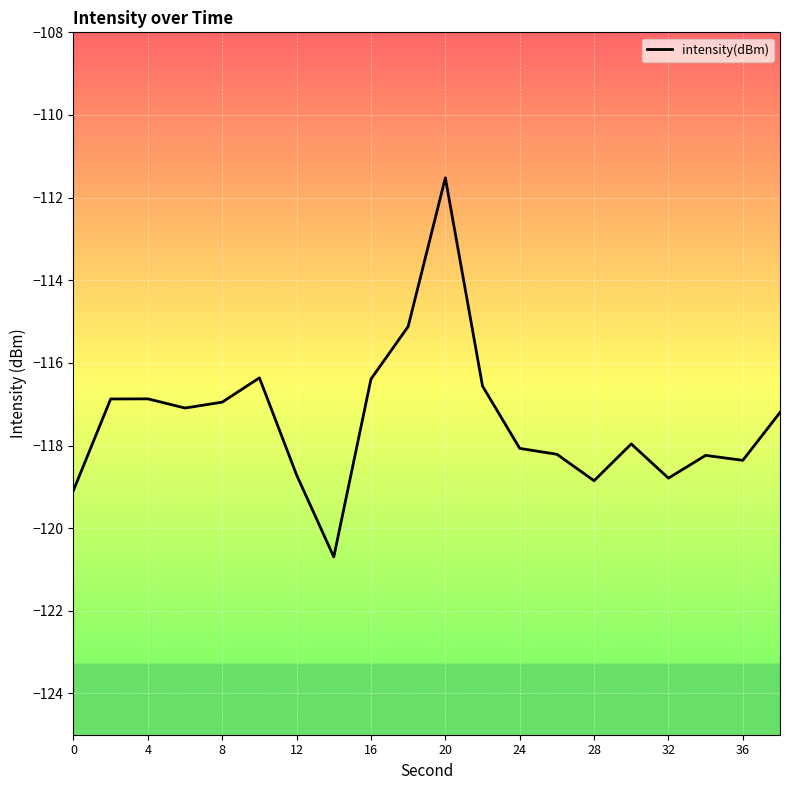

What is the difference between the maximum and minimum values?

9.2